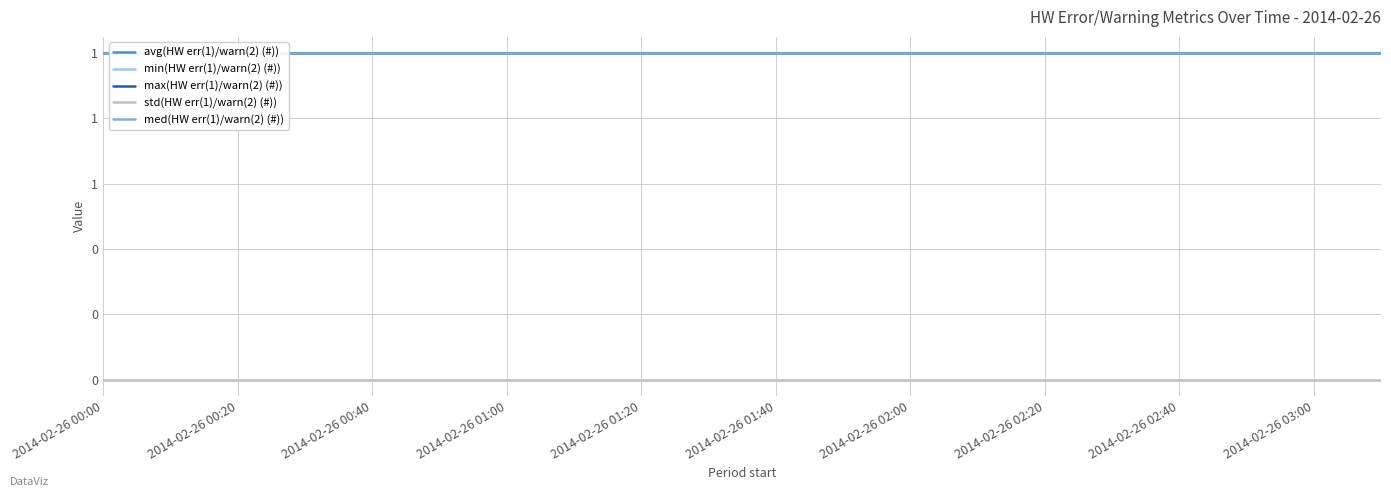

Which category has the lowest value in the max(HW err(1)/warn(2) (#)) series?

2014-02-26 00:00